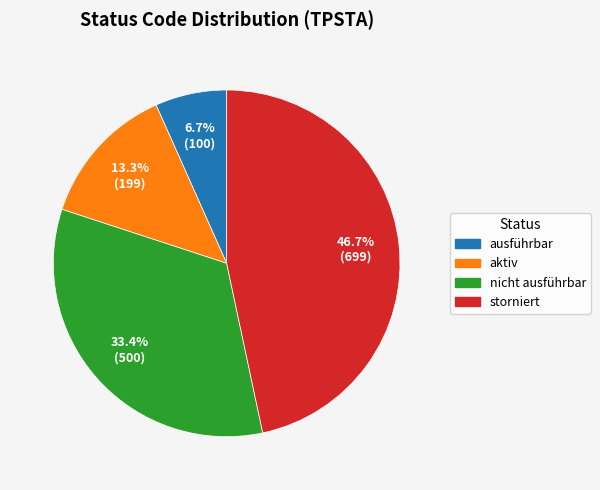

Is it true that ausführbar is 7% of the pie?

True